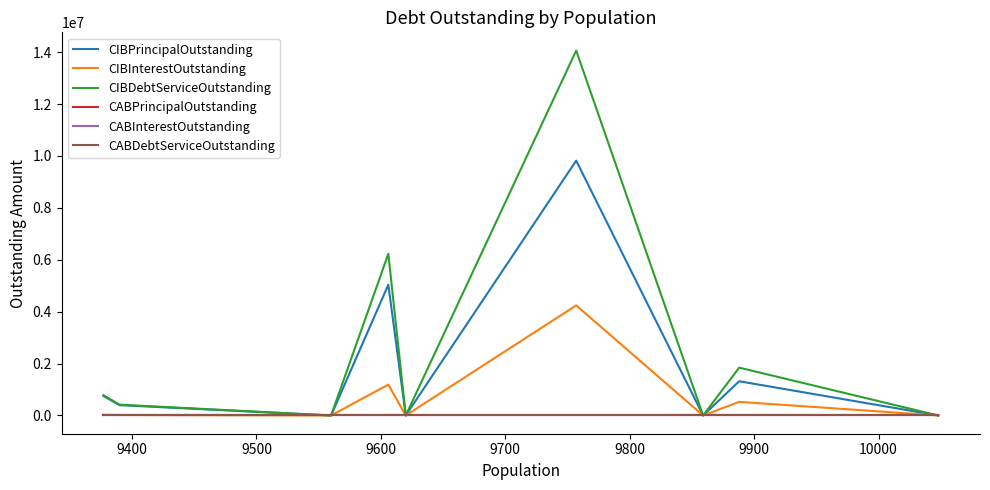

How many values in the CIBInterestOutstanding series are below 18887?

4